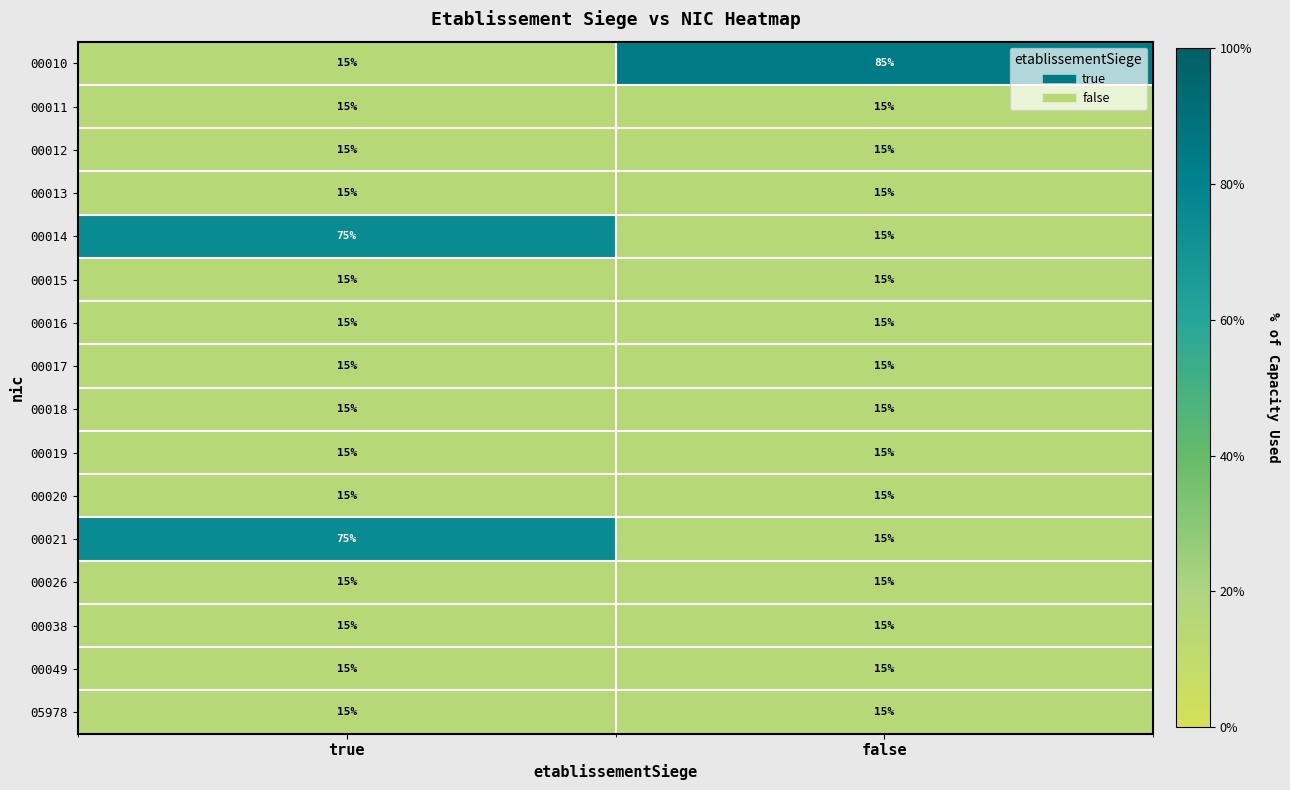

What is the difference between the highest and lowest values at false?

70